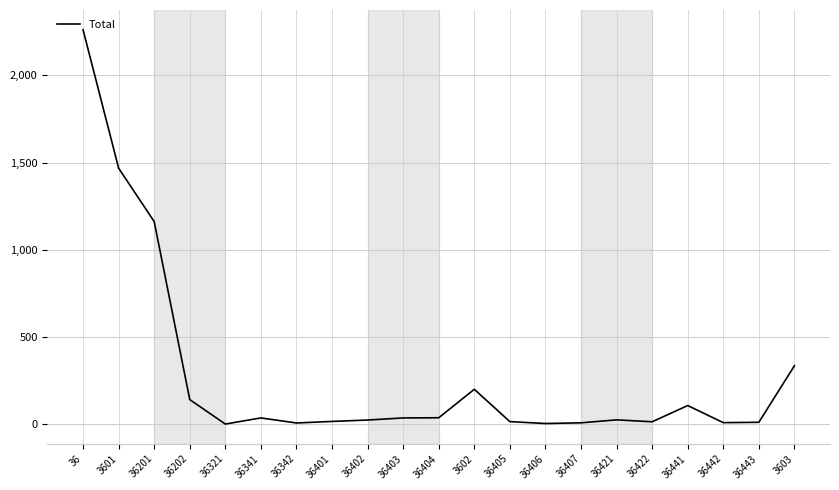

True or false: the data has more than 1 interior local peaks.

True